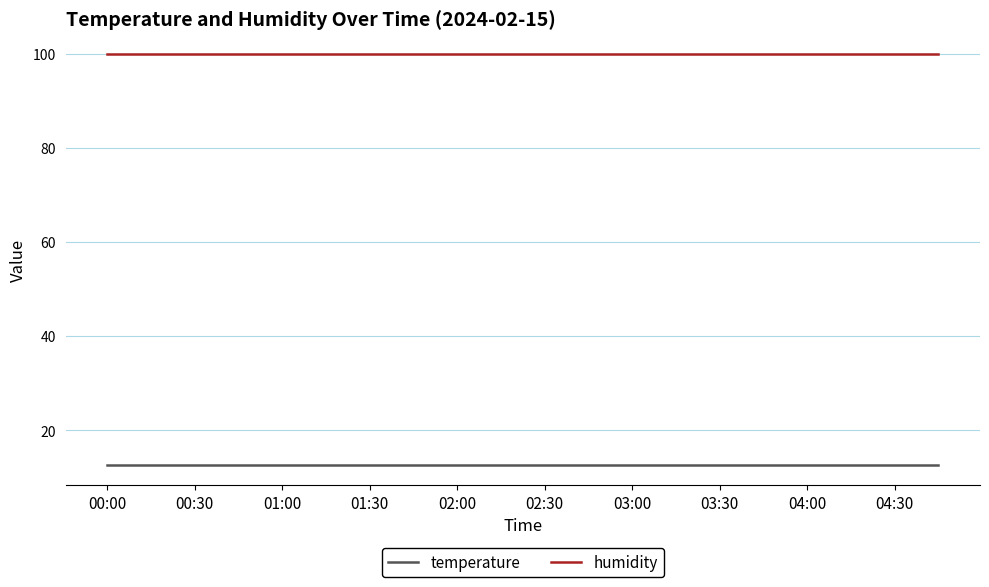

What is the minimum value shown in the chart?

12.7